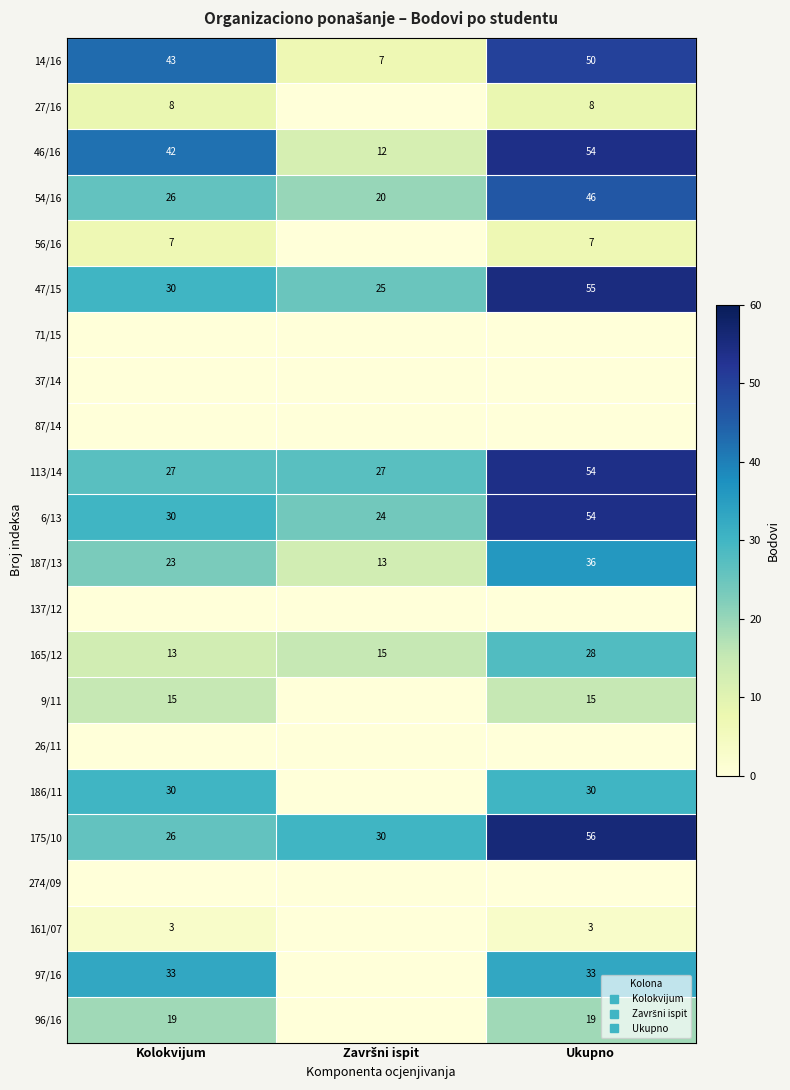

True or false: 6/13 has a value of 8 at Kolokvijum.

False